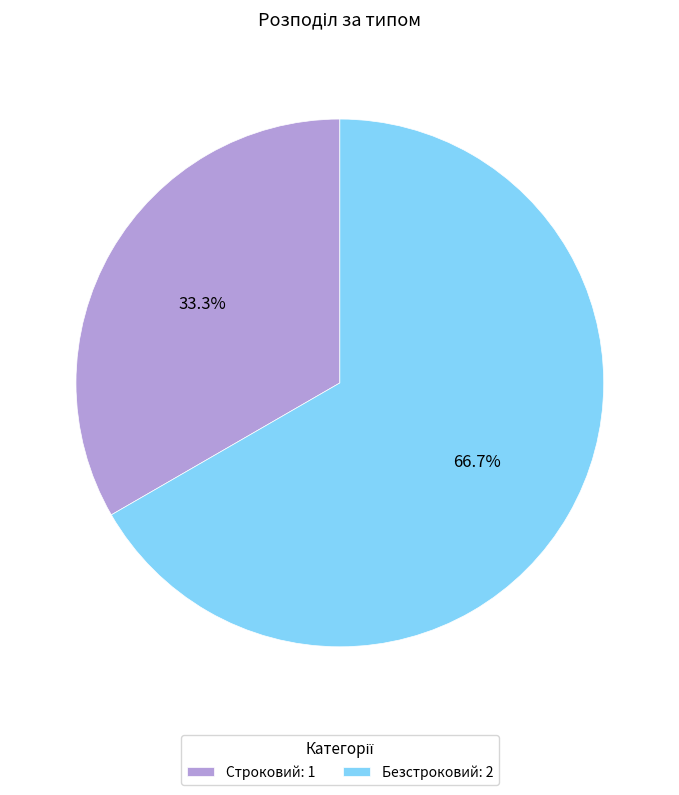

Which slice represents more than half of the pie?

Безстроковий